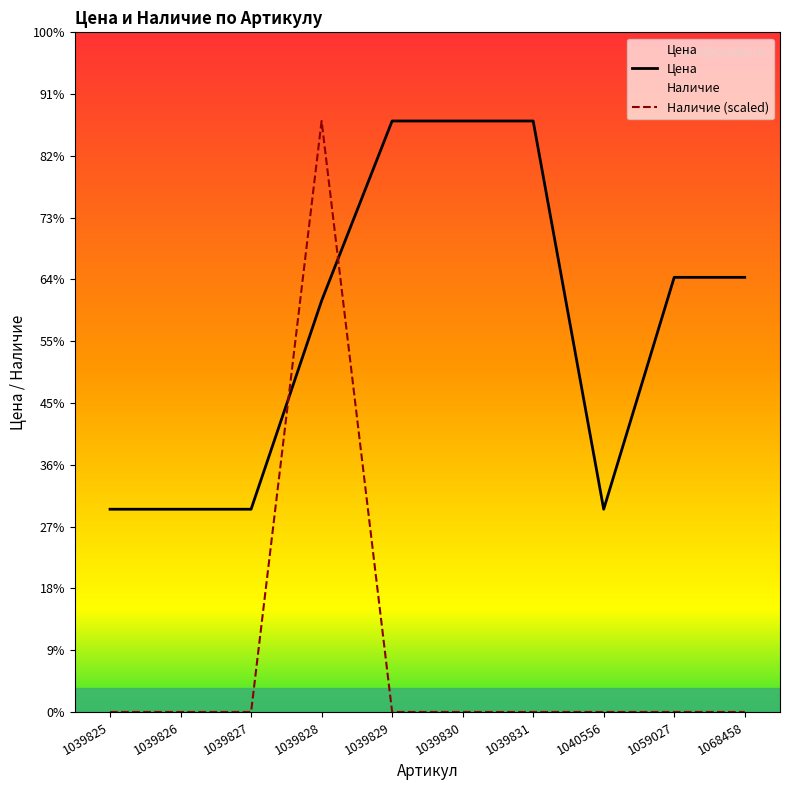

What is the spread (max minus min) of values at 1039828?

376